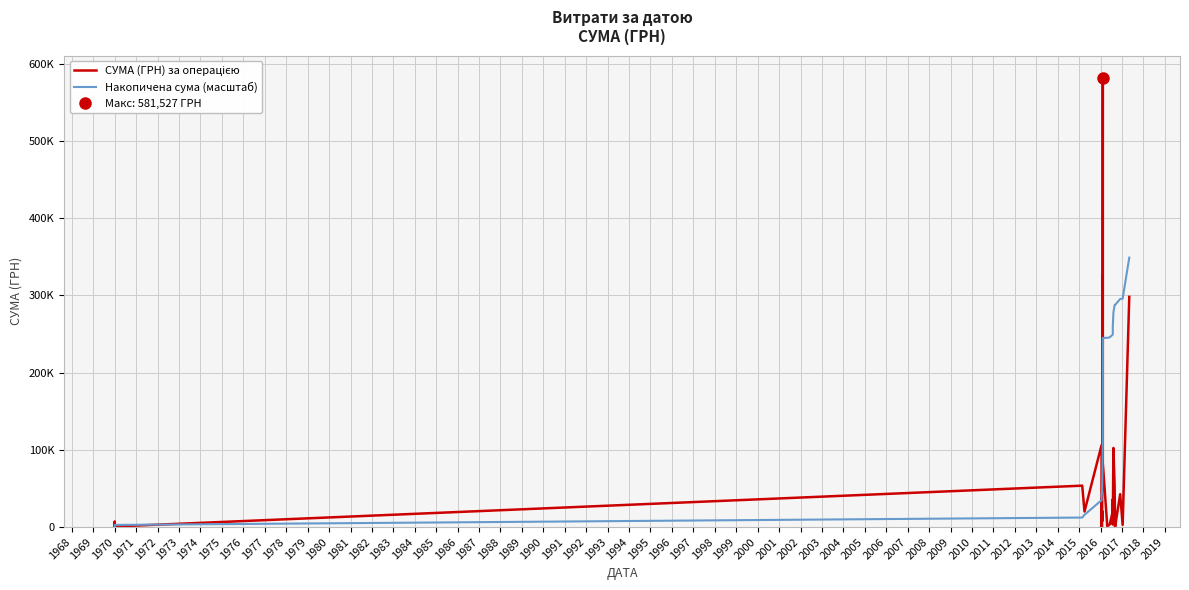

What is the minimum value for СУМА (ГРН) за операцією?

78.9